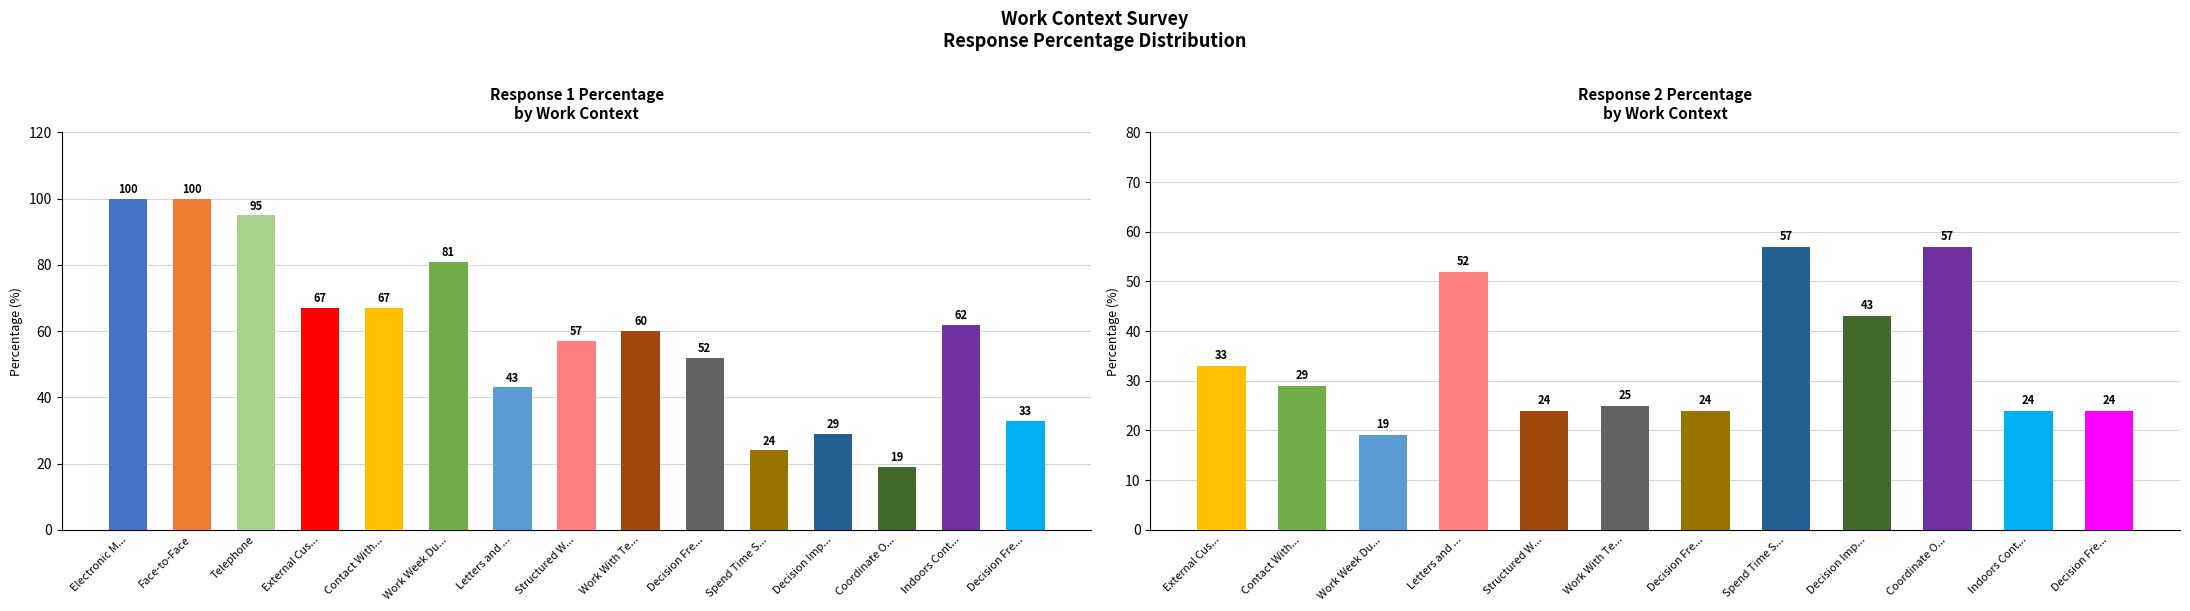

What is the minimum value for Response 1 Percentage?

19